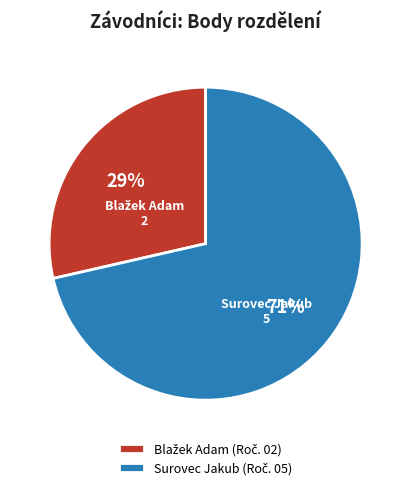

Is there any slice that represents more than half of the pie?

Yes